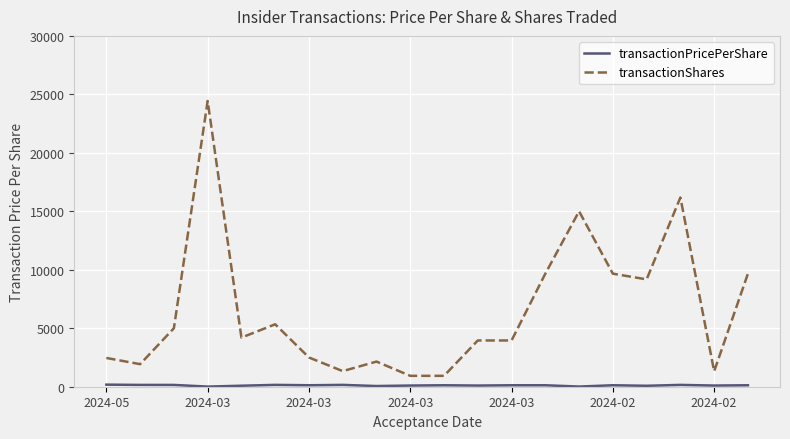

Which series has the largest range (max minus min)?

transactionShares